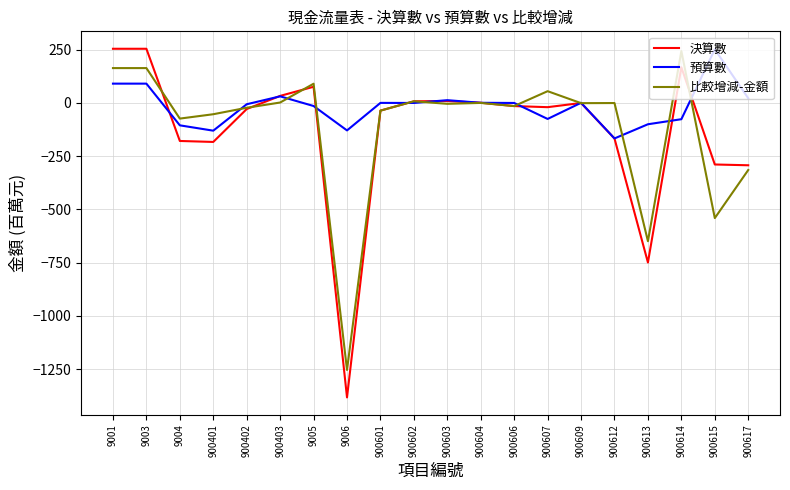

Is the value of 比較增減-金額 at 900617 greater than the value of 預算數 at 900614?

No